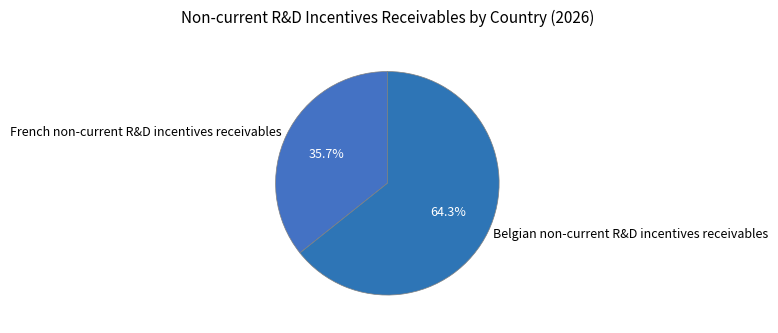

Rank the categories by value from lowest to highest.

French non-current R&D incentives receivables, Belgian non-current R&D incentives receivables